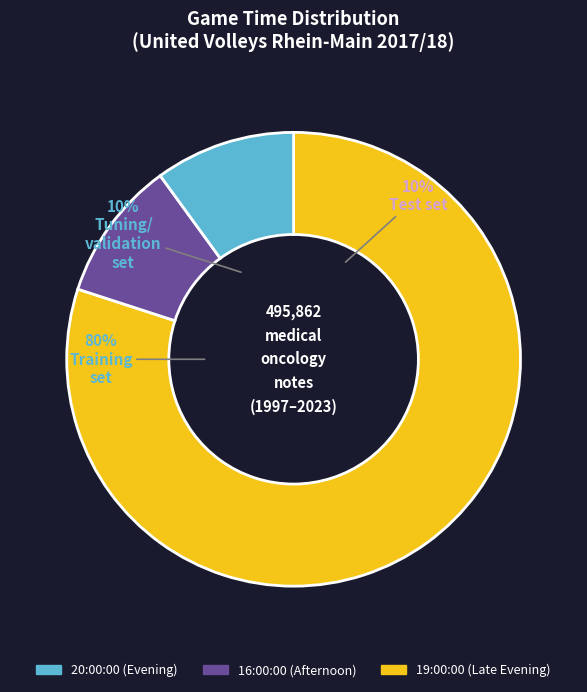

The 20:00:00 slice represents 74% of the pie. True or false?

False